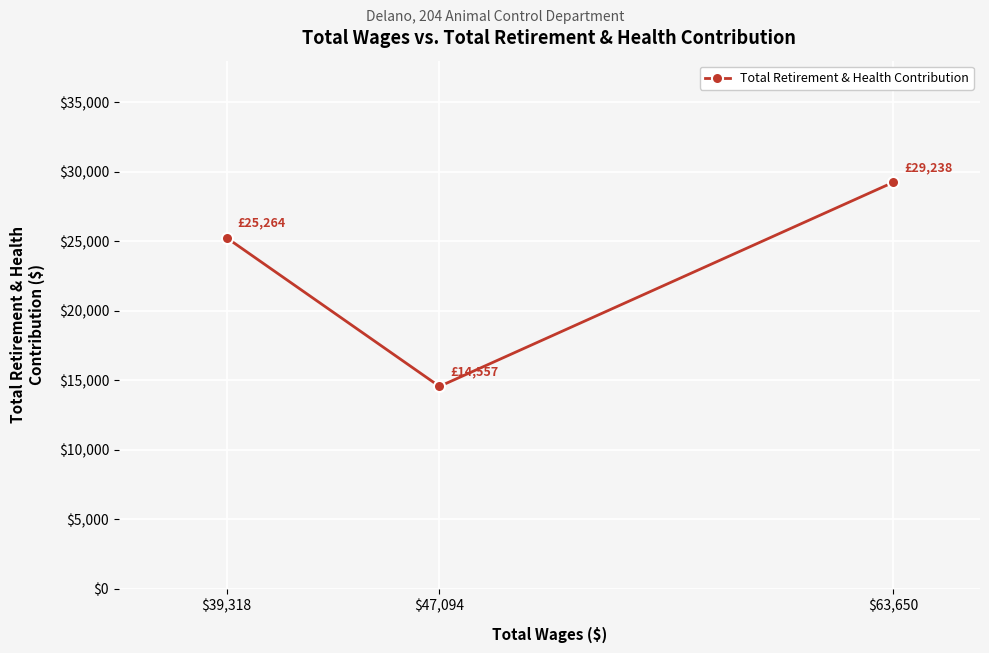

Where does the data first go above 25264?

$63,650